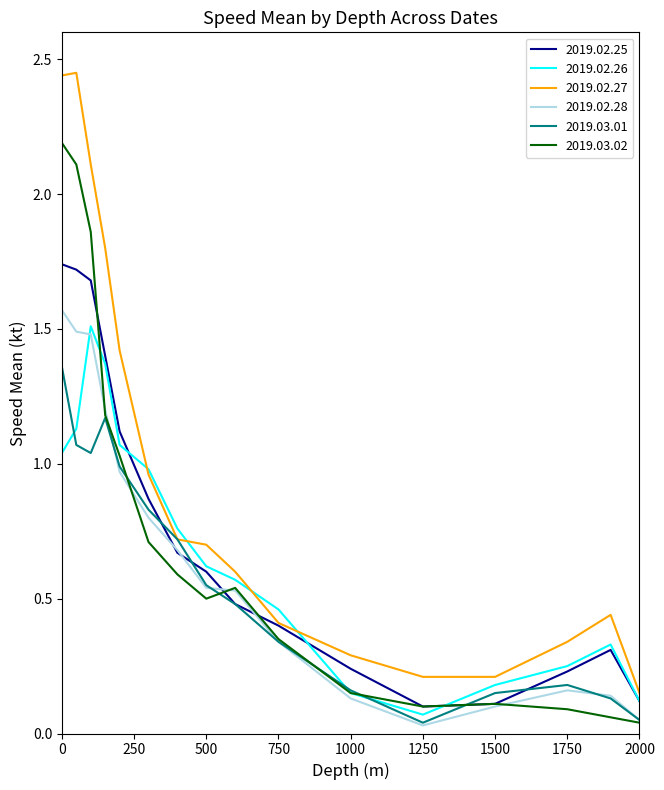

True or false: 2019.02.26 and 2019.02.25 cross at least once.

True